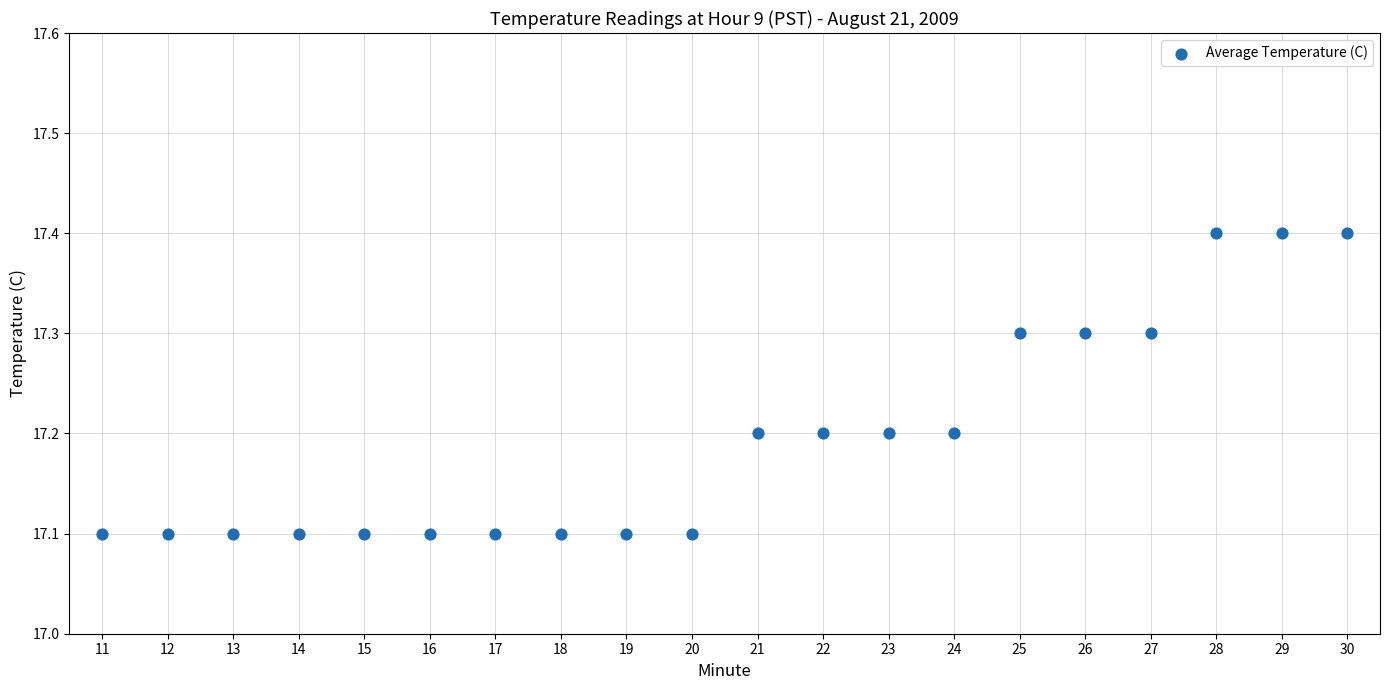

What is the range of Y values (max minus min)?

0.3